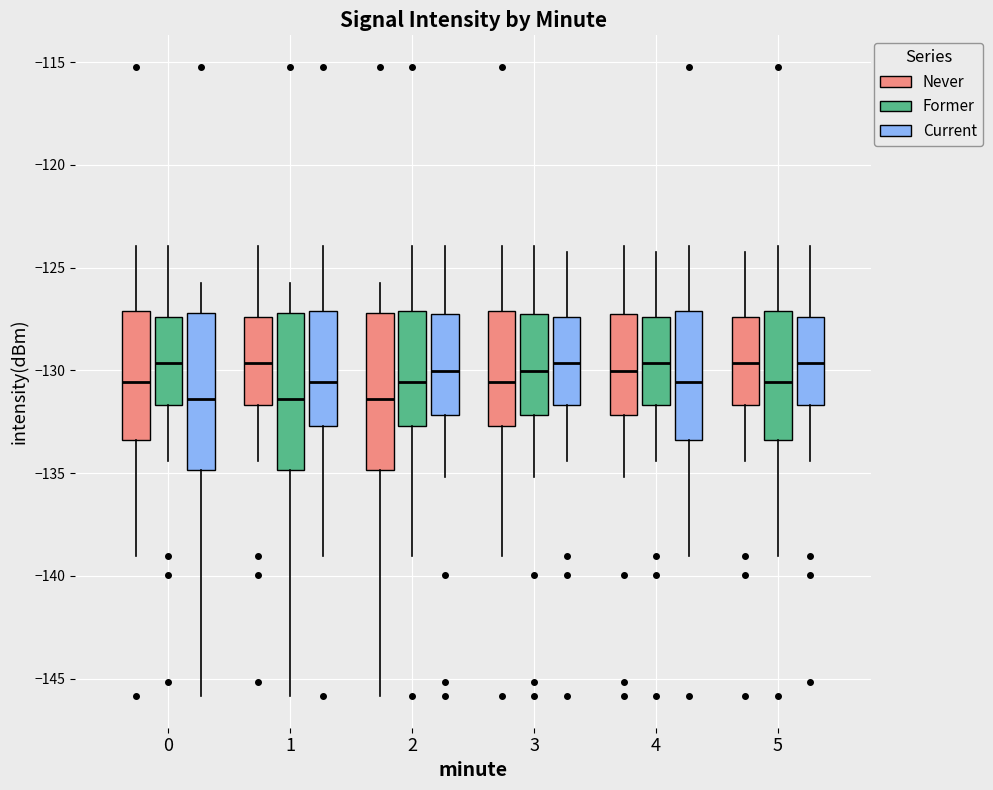

Where does the upper whisker of the box for 0 (Former) end on the y-axis? The values are not printed on the chart, so give them approximately, as read against the axis.

-124.0